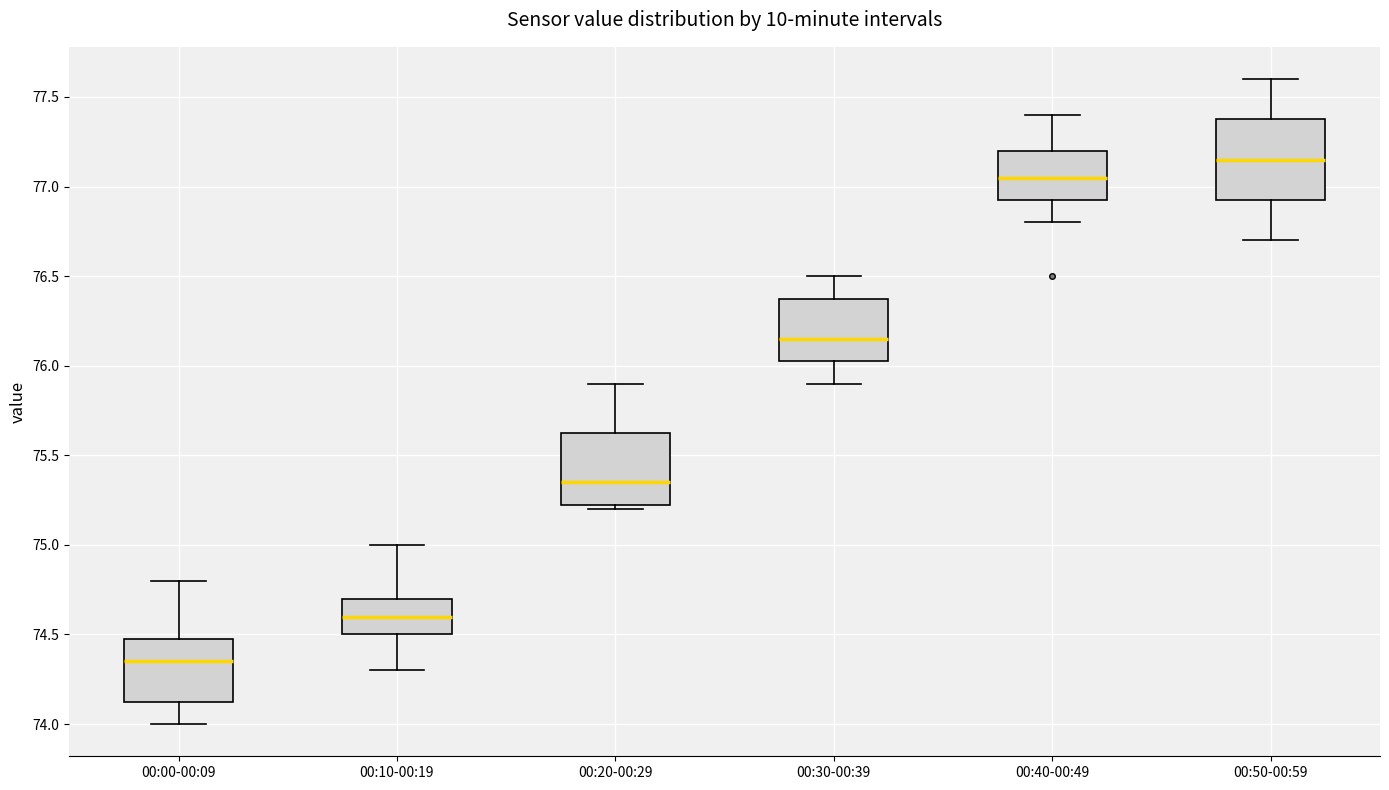

Where is the upper edge of the box for 00:50-00:59 on the y-axis? The values are not printed on the chart, so give them approximately, as read against the axis.

77.40